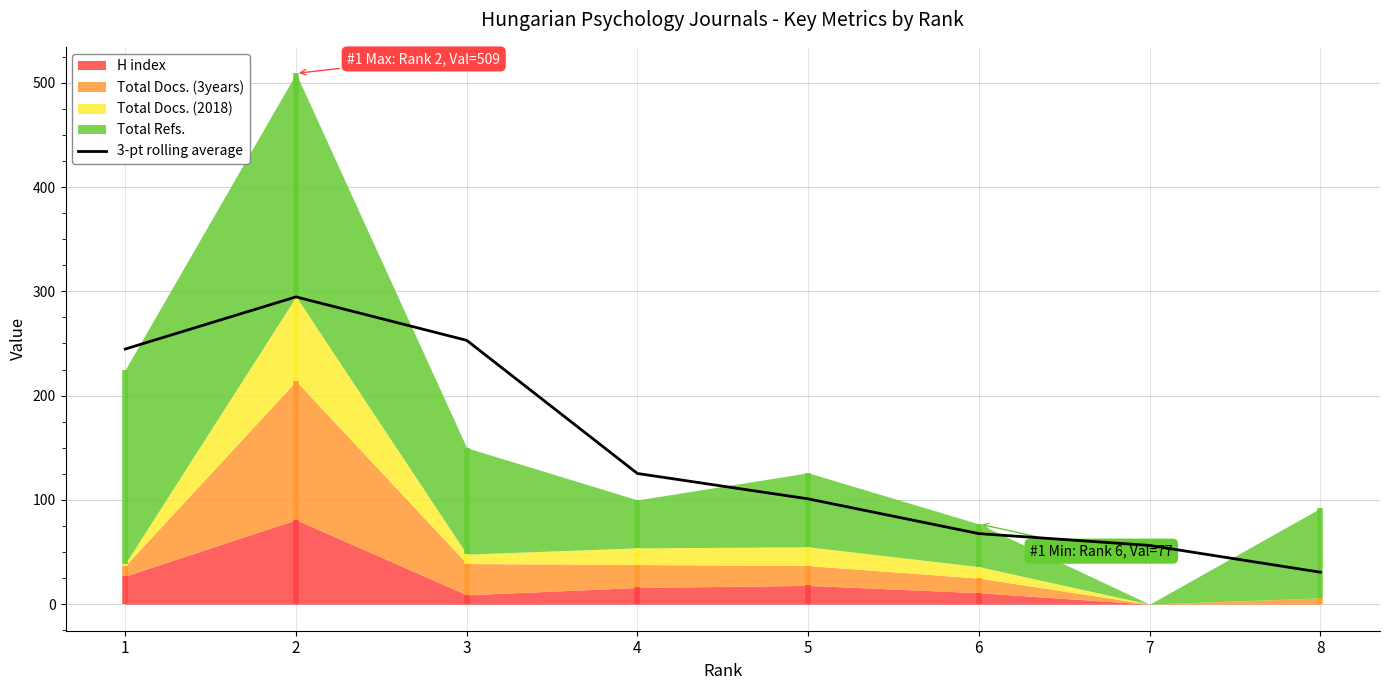

True or false: the data shows 253.0 at 3.

True